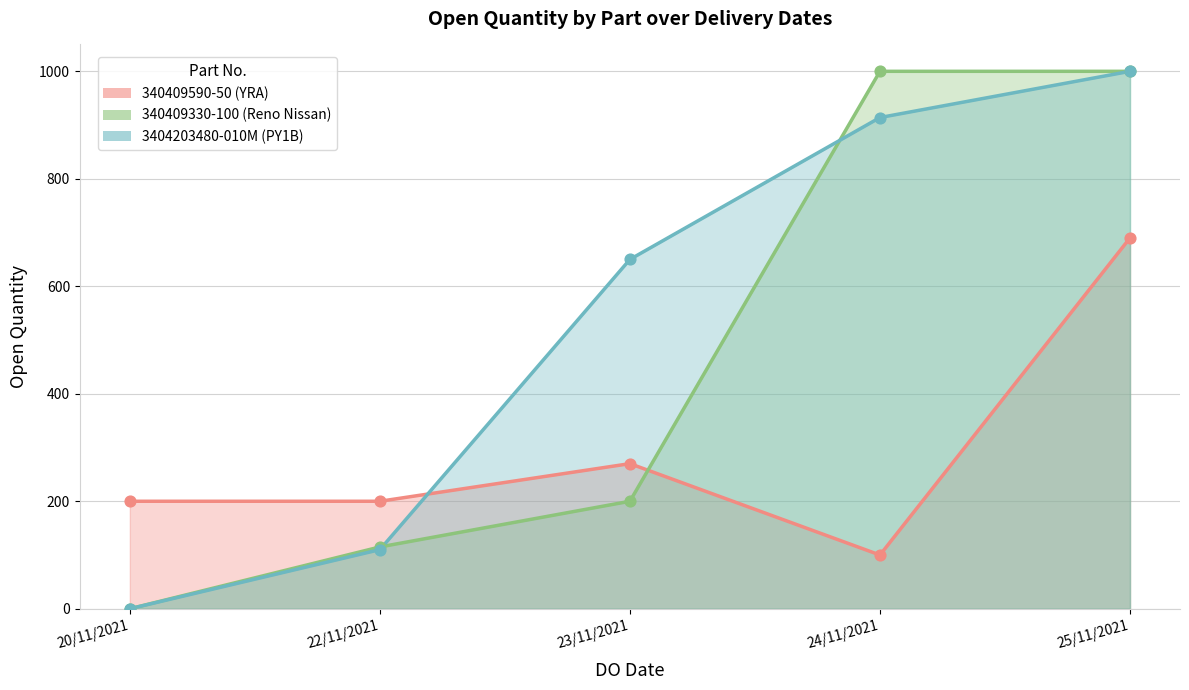

Which series reaches the maximum Y coordinate?

340409330-100 (Reno Nissan)